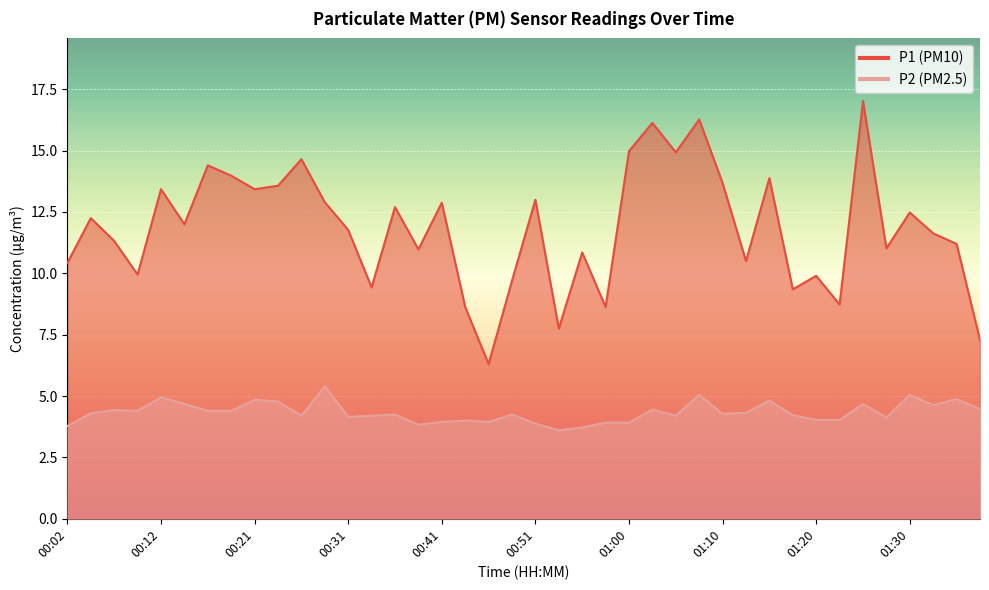

True or false: P1 and P2 cross at least once.

False